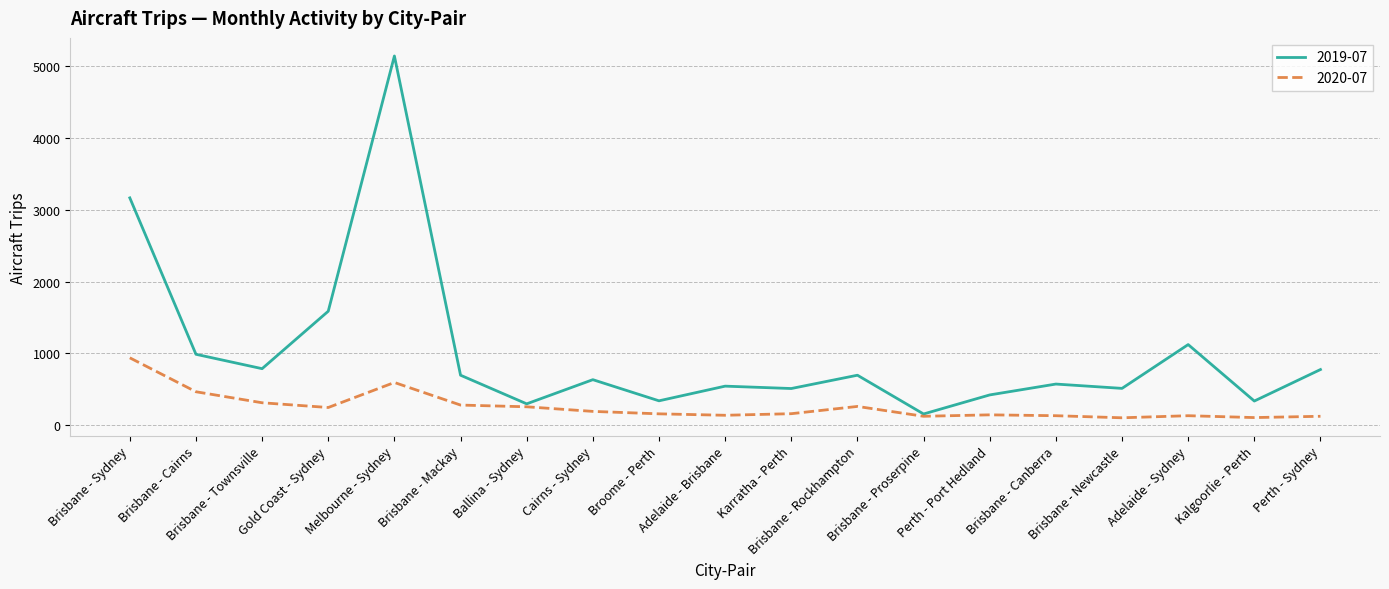

Where is the first local minimum for 2020-07?

Gold Coast - Sydney